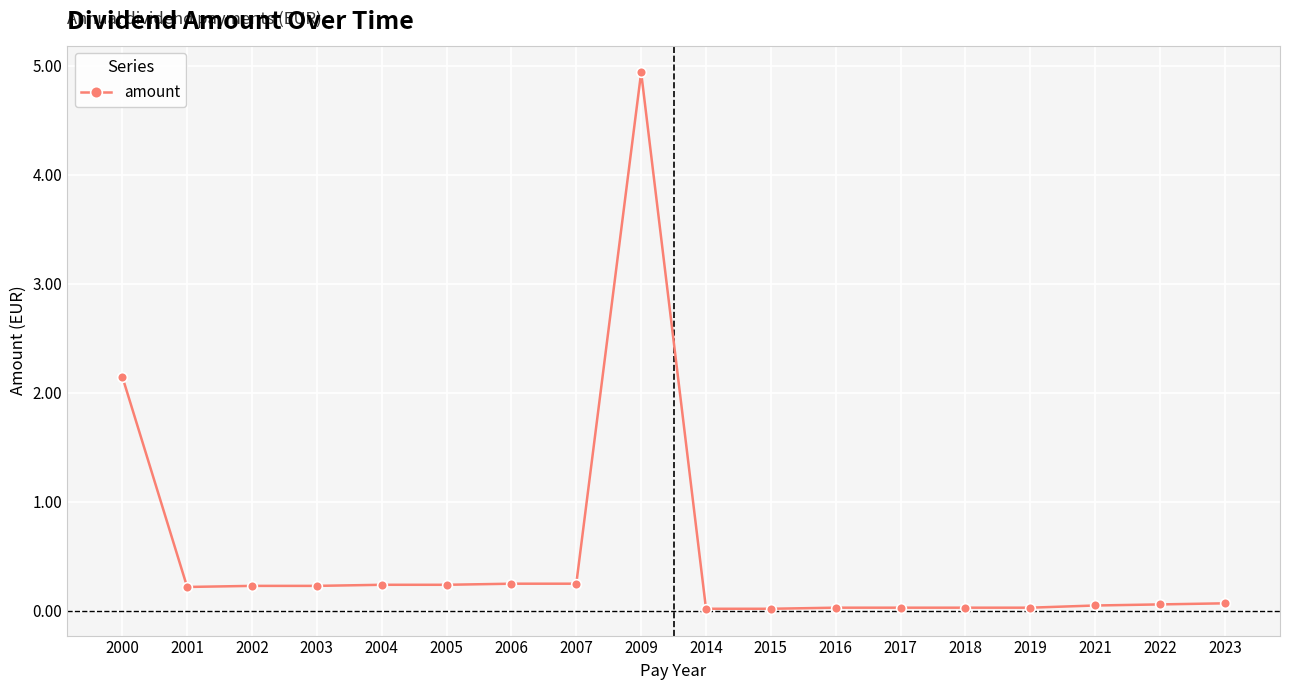

What is the value of the 6th point from the left?

0.2